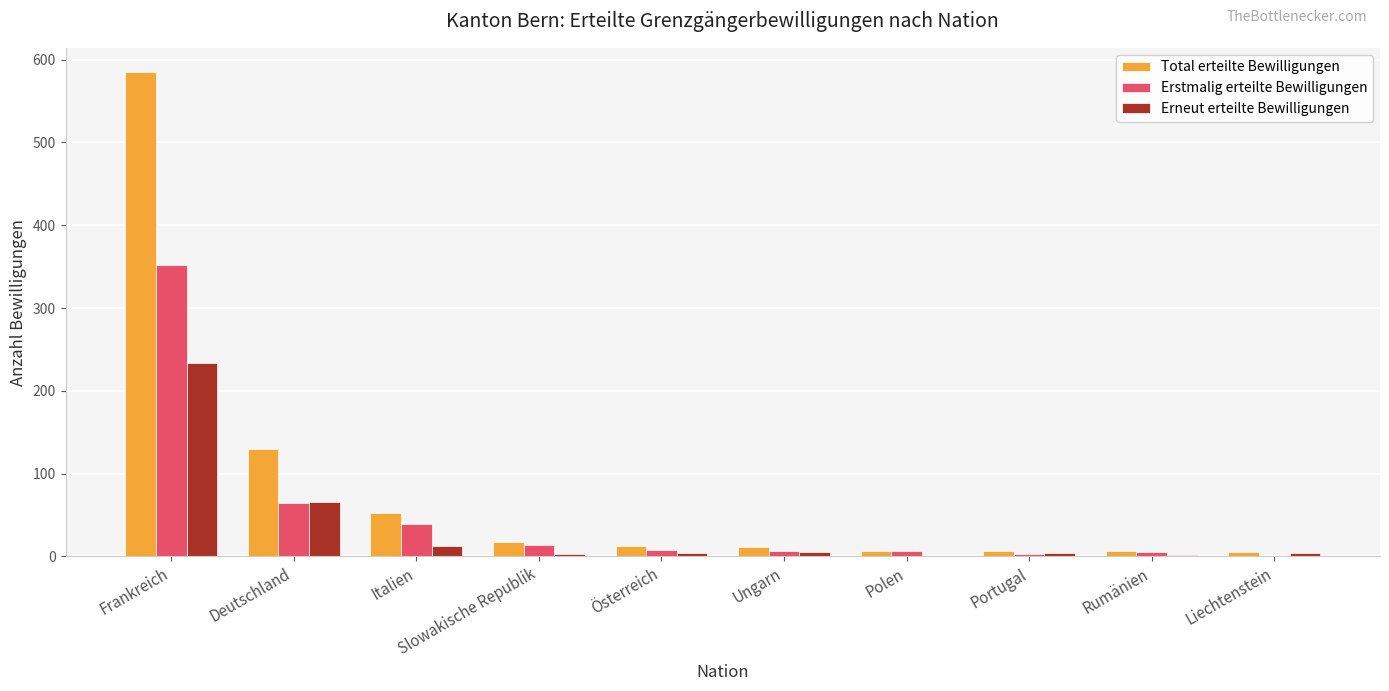

The Erstmalig erteilte Bewilligungen series shows 39 at Italien. True or false?

True